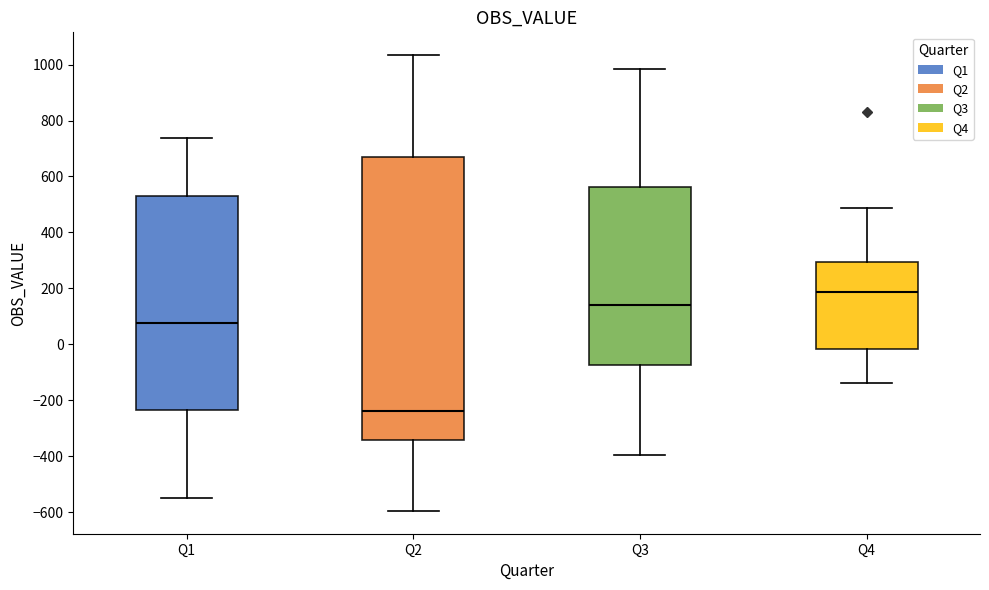

Reading left to right, read every box against the y-axis: the position of its median line, the range the box covers, and the ends of its whiskers. The values are not printed on the chart, so give them approximately, as read against the axis.

Q1: median 80, box -240 to 520, whiskers -540 to 740
Q2: median -240, box -340 to 660, whiskers -600 to 1040
Q3: median 140, box -80 to 560, whiskers -400 to 980
Q4: median 180, box -20 to 300, whiskers -140 to 480